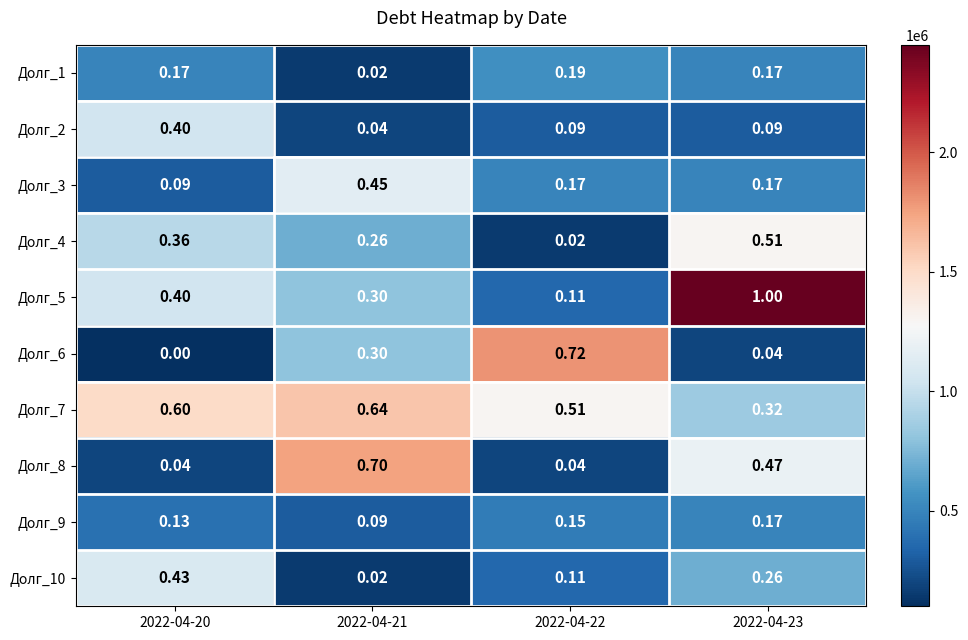

Is the value of Долг_7 at 2022-04-22 greater than the value of Долг_2 at 2022-04-23?

Yes